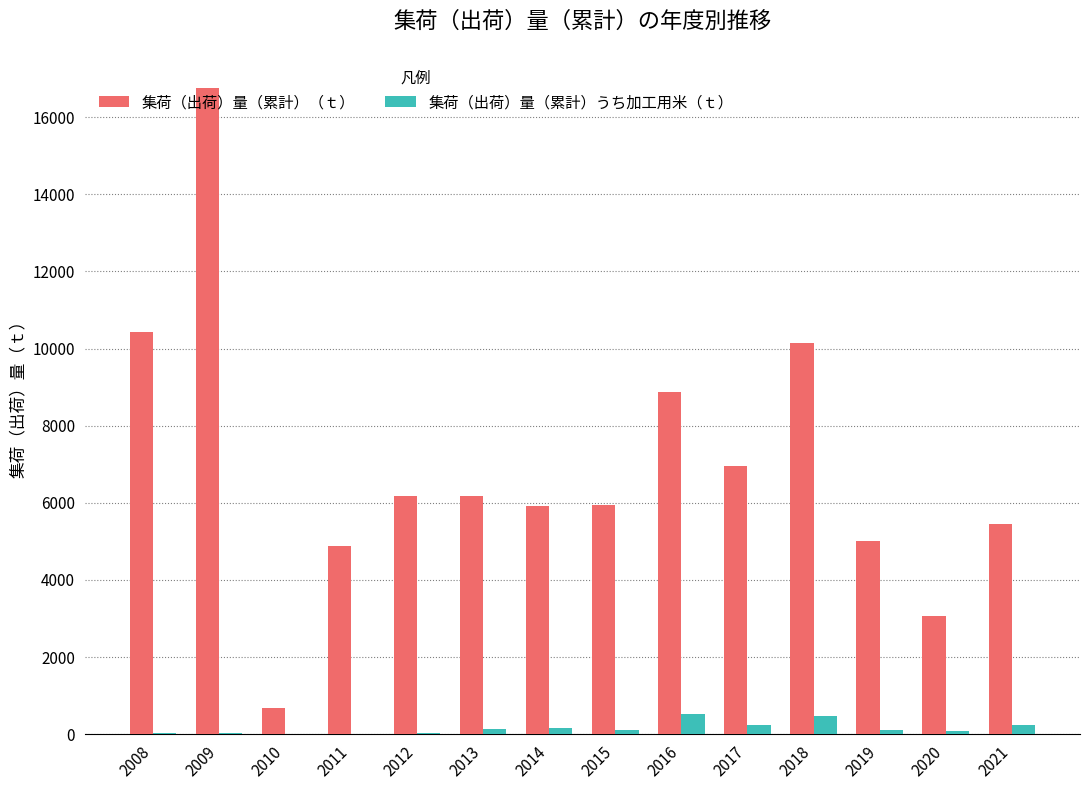

The value of 集荷（出荷）量（累計）うち加工用米（ｔ） at 2016 is 534.6. True or false?

True